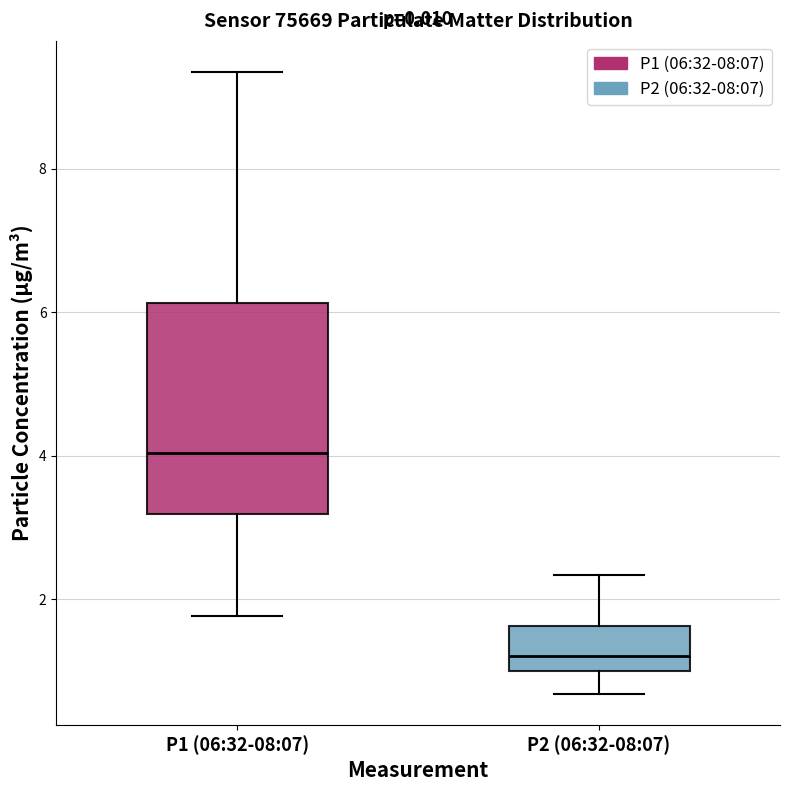

Which box is the tallest, from its lower edge to its upper edge?

P1 (06:32-08:07)